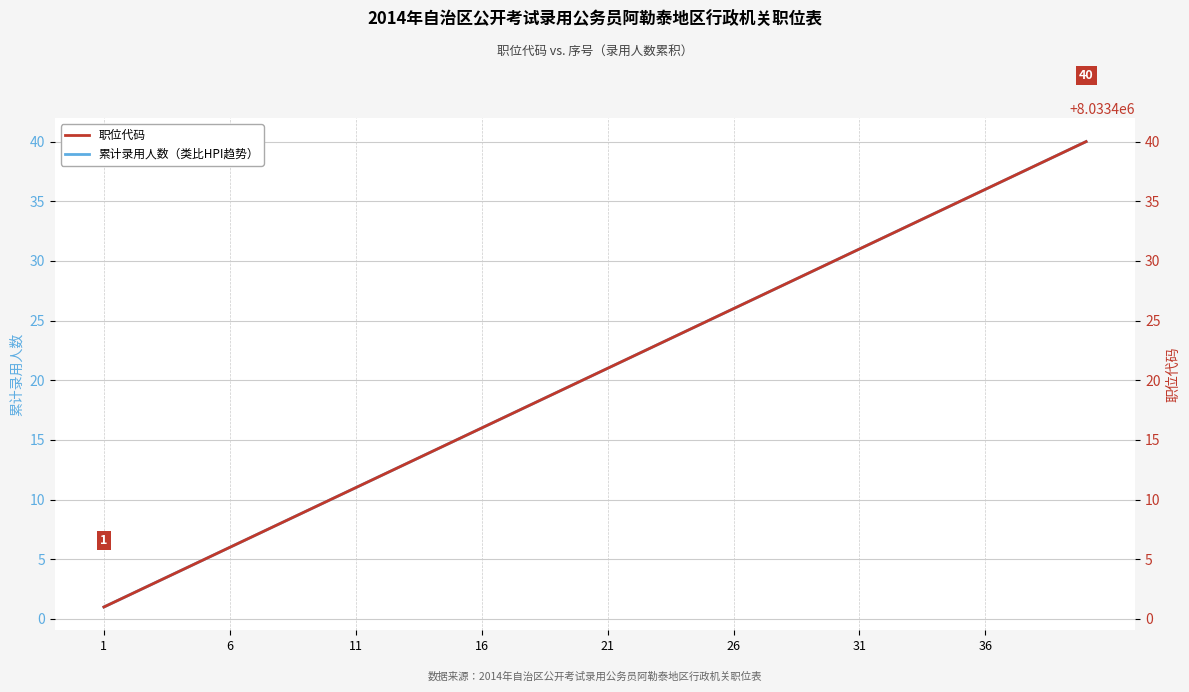

How many data points in 职位代码 are less than 8033421?

20